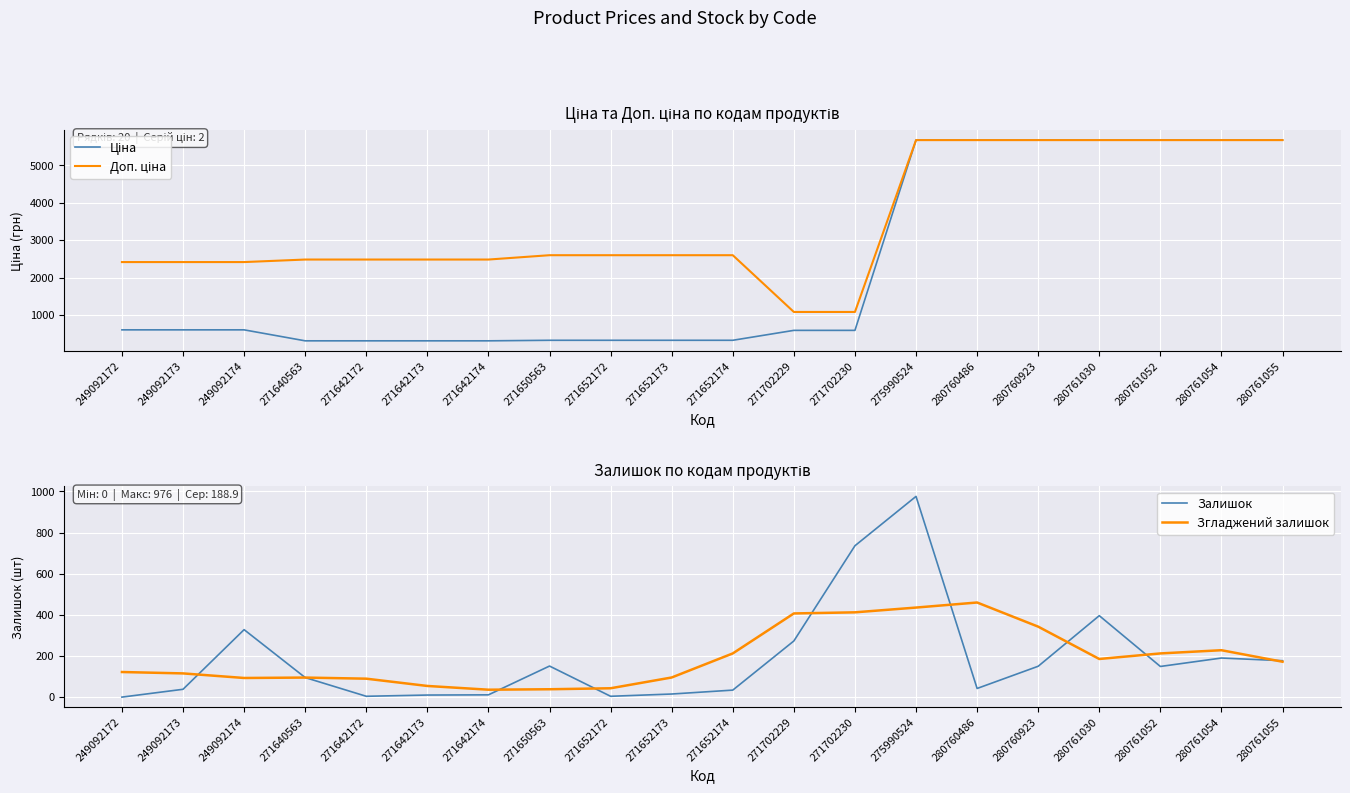

At which label does Ціна reach its minimum?

271640563